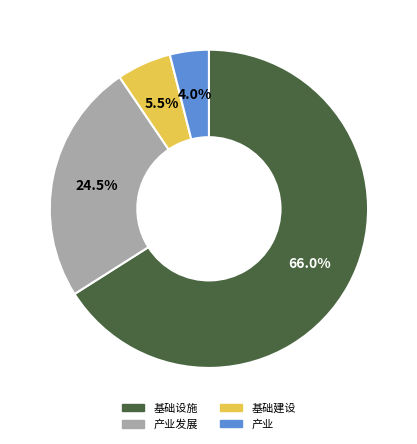

Is there a majority slice in this chart?

Yes